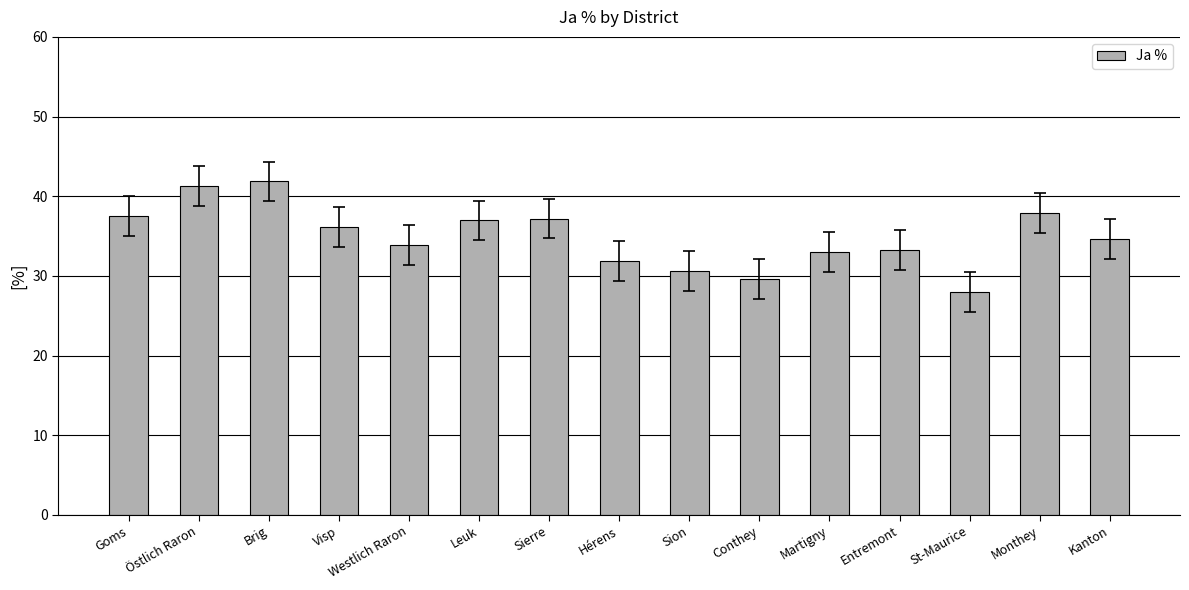

Where does the data first go above 34?

Goms